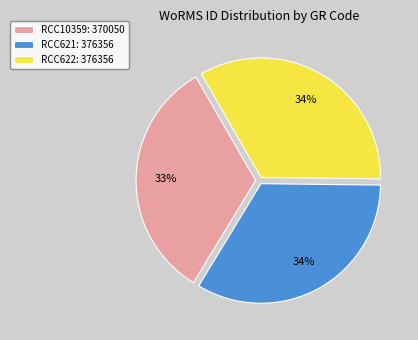

To the nearest percent, what is the difference between the largest and smallest slice percentages?

1%